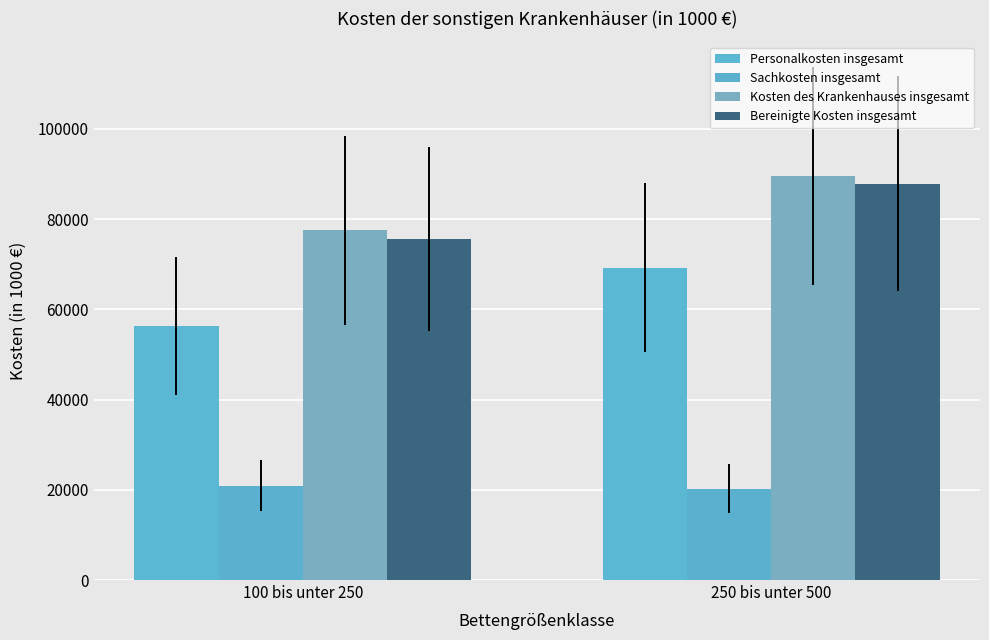

What is the value of the Bereinigte Kosten insgesamt bar at the 1st from the left?

75650.5